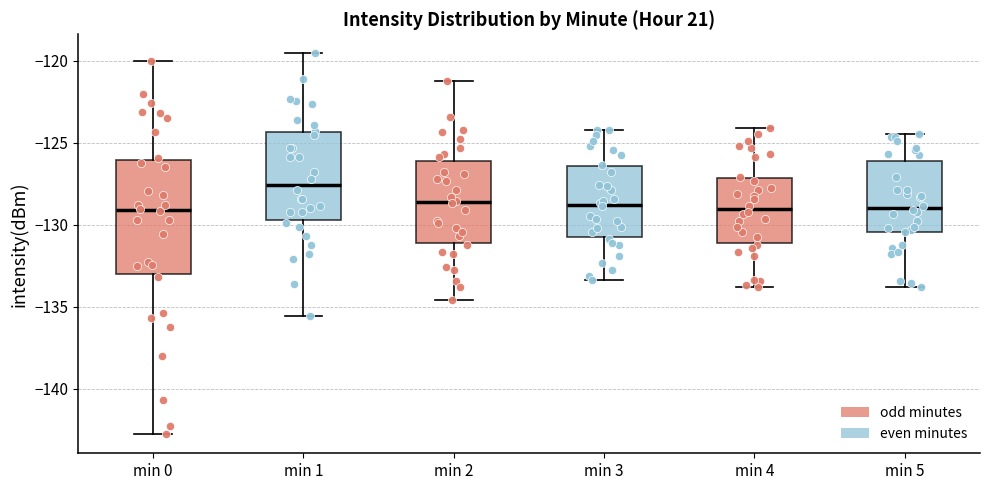

Reading left to right, read every box against the y-axis: the position of its median line, the range the box covers, and the ends of its whiskers. The values are not printed on the chart, so give them approximately, as read against the axis.

min 0: median -129.0, box -133.0 to -126.0, whiskers -143.0 to -120.0
min 1: median -127.5, box -129.5 to -124.5, whiskers -135.5 to -119.5
min 2: median -128.5, box -131.0 to -126.0, whiskers -134.5 to -121.0
min 3: median -129.0, box -131.0 to -126.5, whiskers -133.5 to -124.0
min 4: median -129.0, box -131.0 to -127.0, whiskers -134.0 to -124.0
min 5: median -129.0, box -130.5 to -126.0, whiskers -134.0 to -124.5